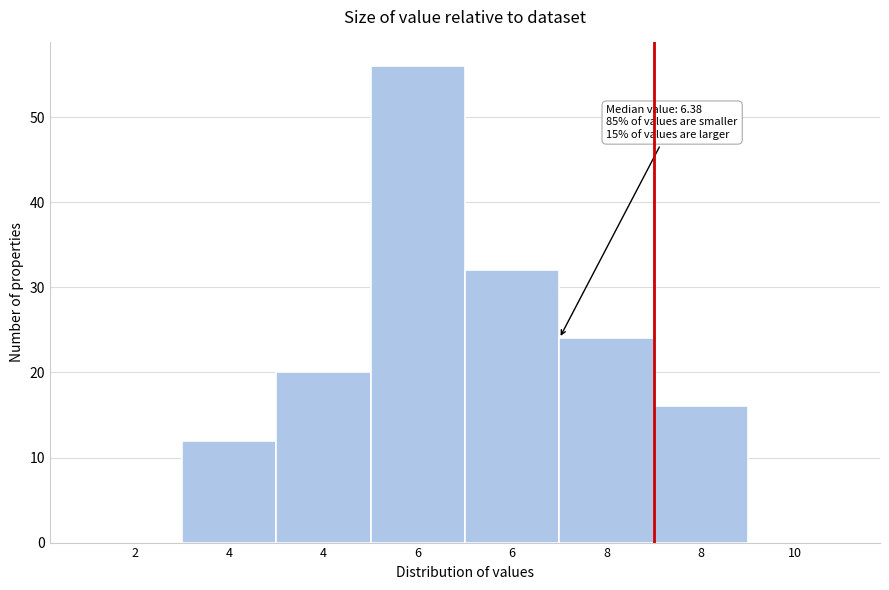

How many distinct data groups are displayed?

1